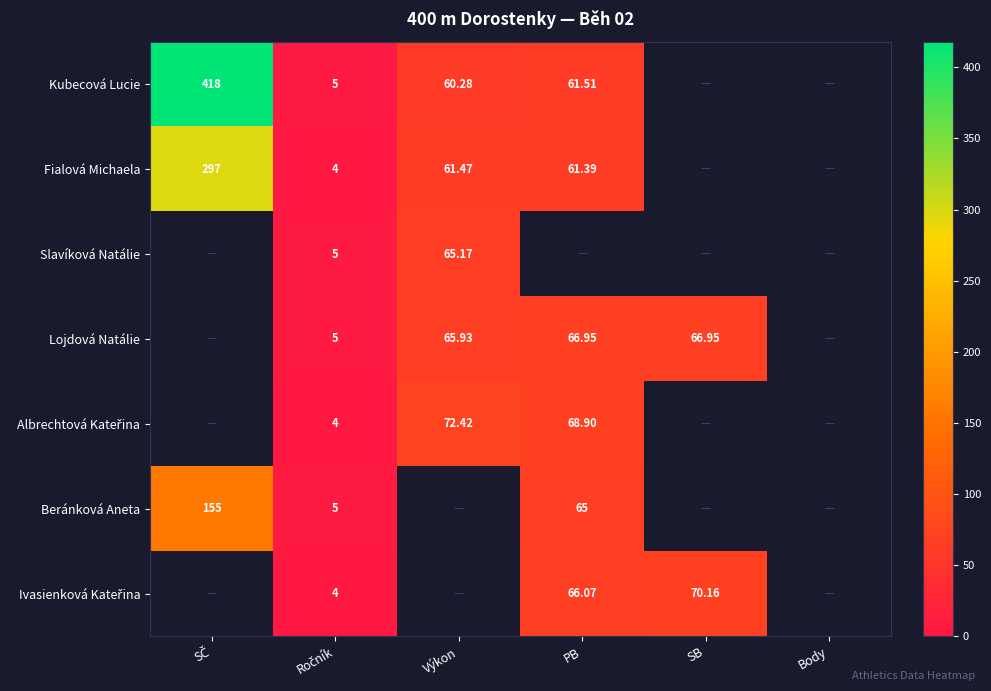

Count the number of categories in the chart.

6